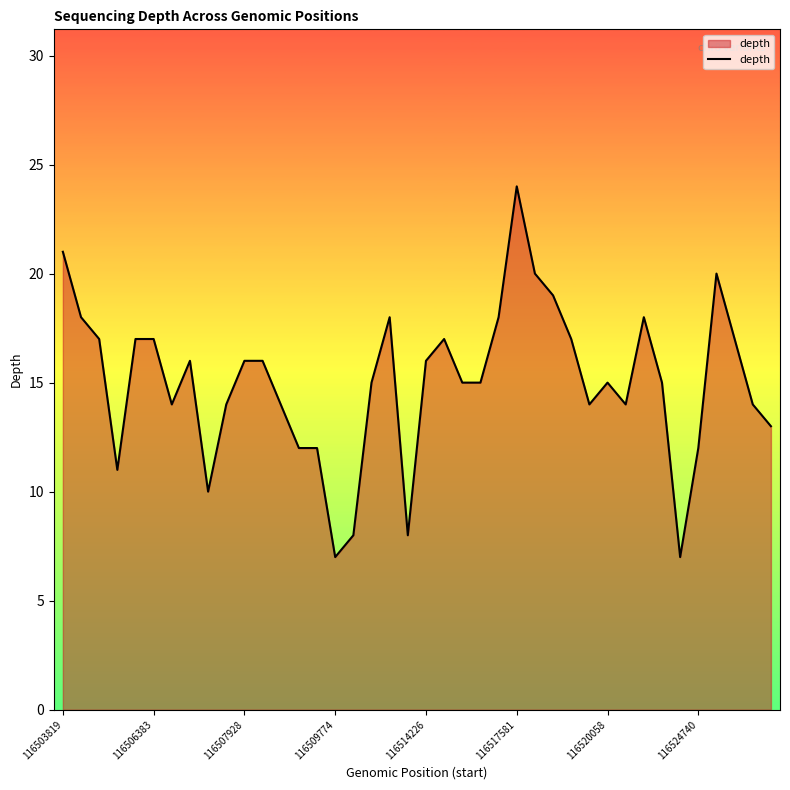

What is the greatest value displayed?

24